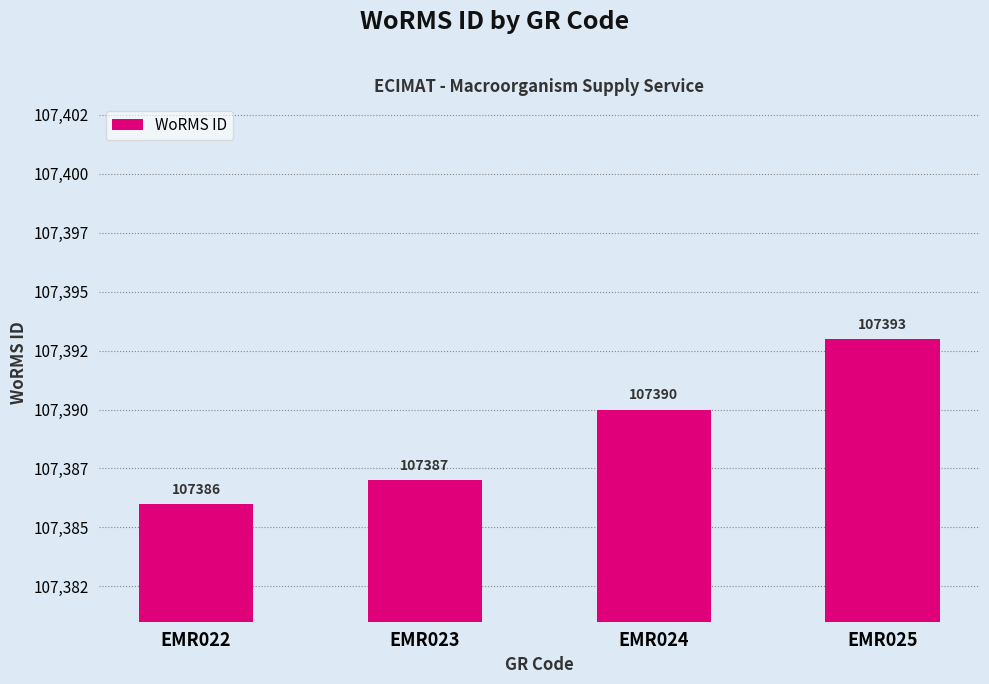

Does the chart contain stacked bars?

No